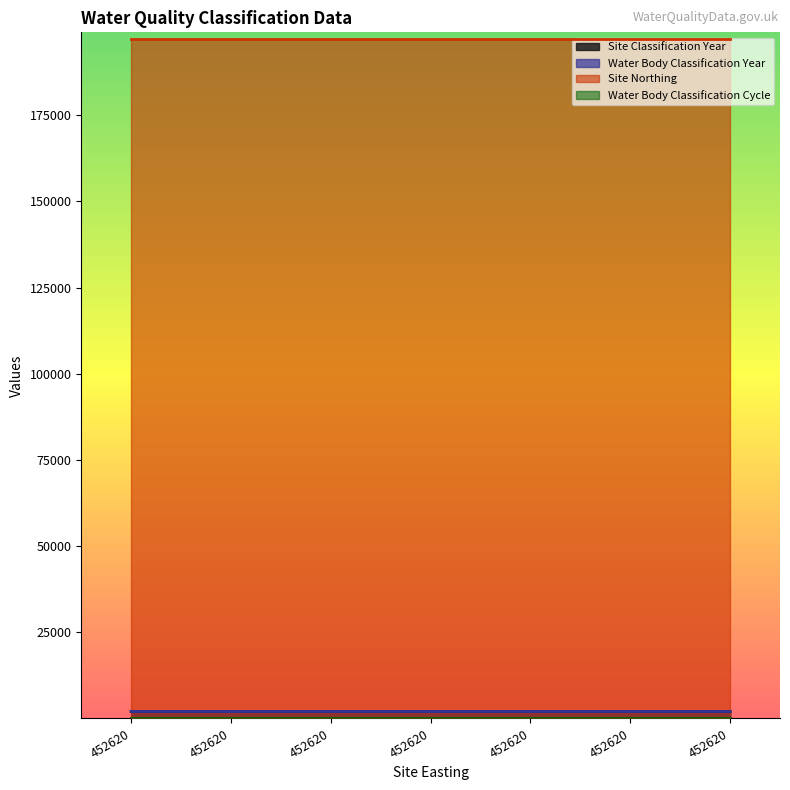

True or false: Site Classification Year and Water Body Classification Year cross at least once.

False